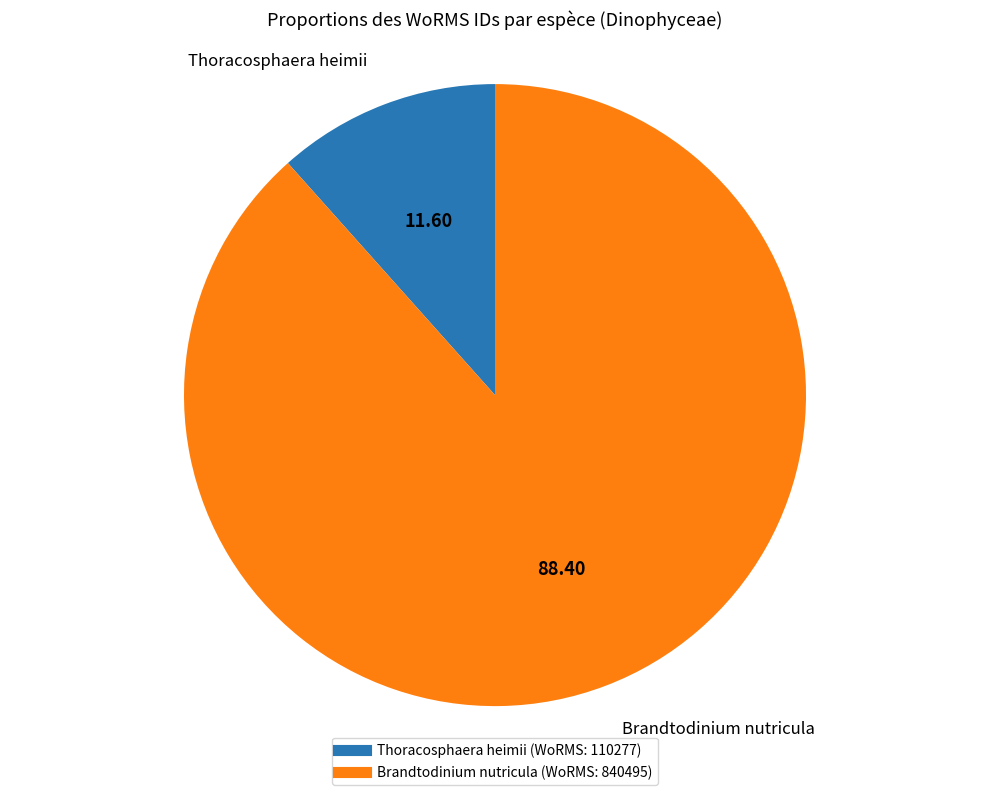

How many slices are in this pie chart?

2